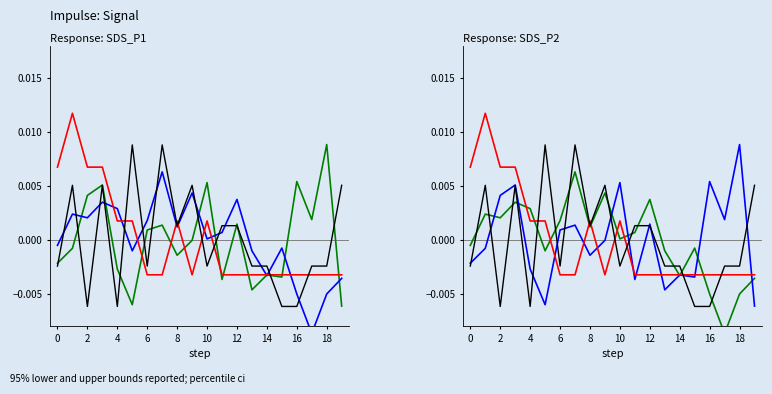

How many interior local peaks does the SDS_P1 series have?

7